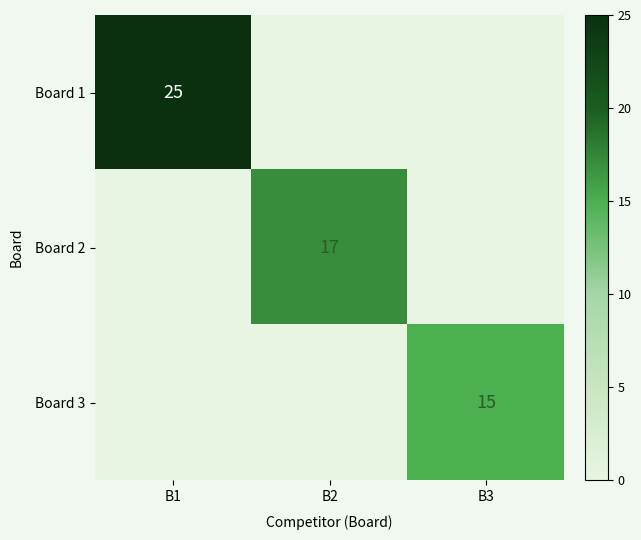

Is it true that Board 2 equals 17 at B2?

True